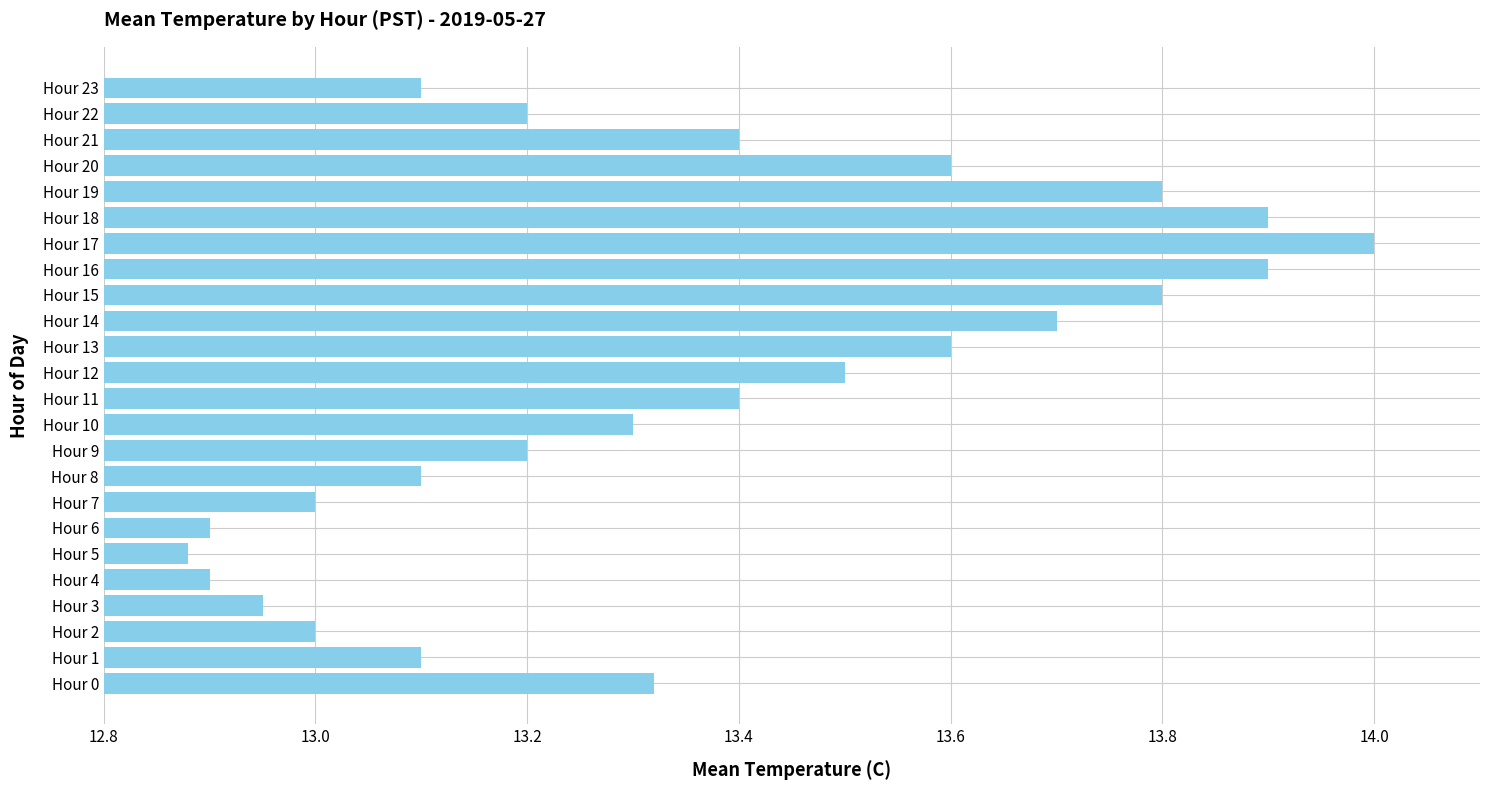

The value at Hour 10 is 7.2. True or false?

False